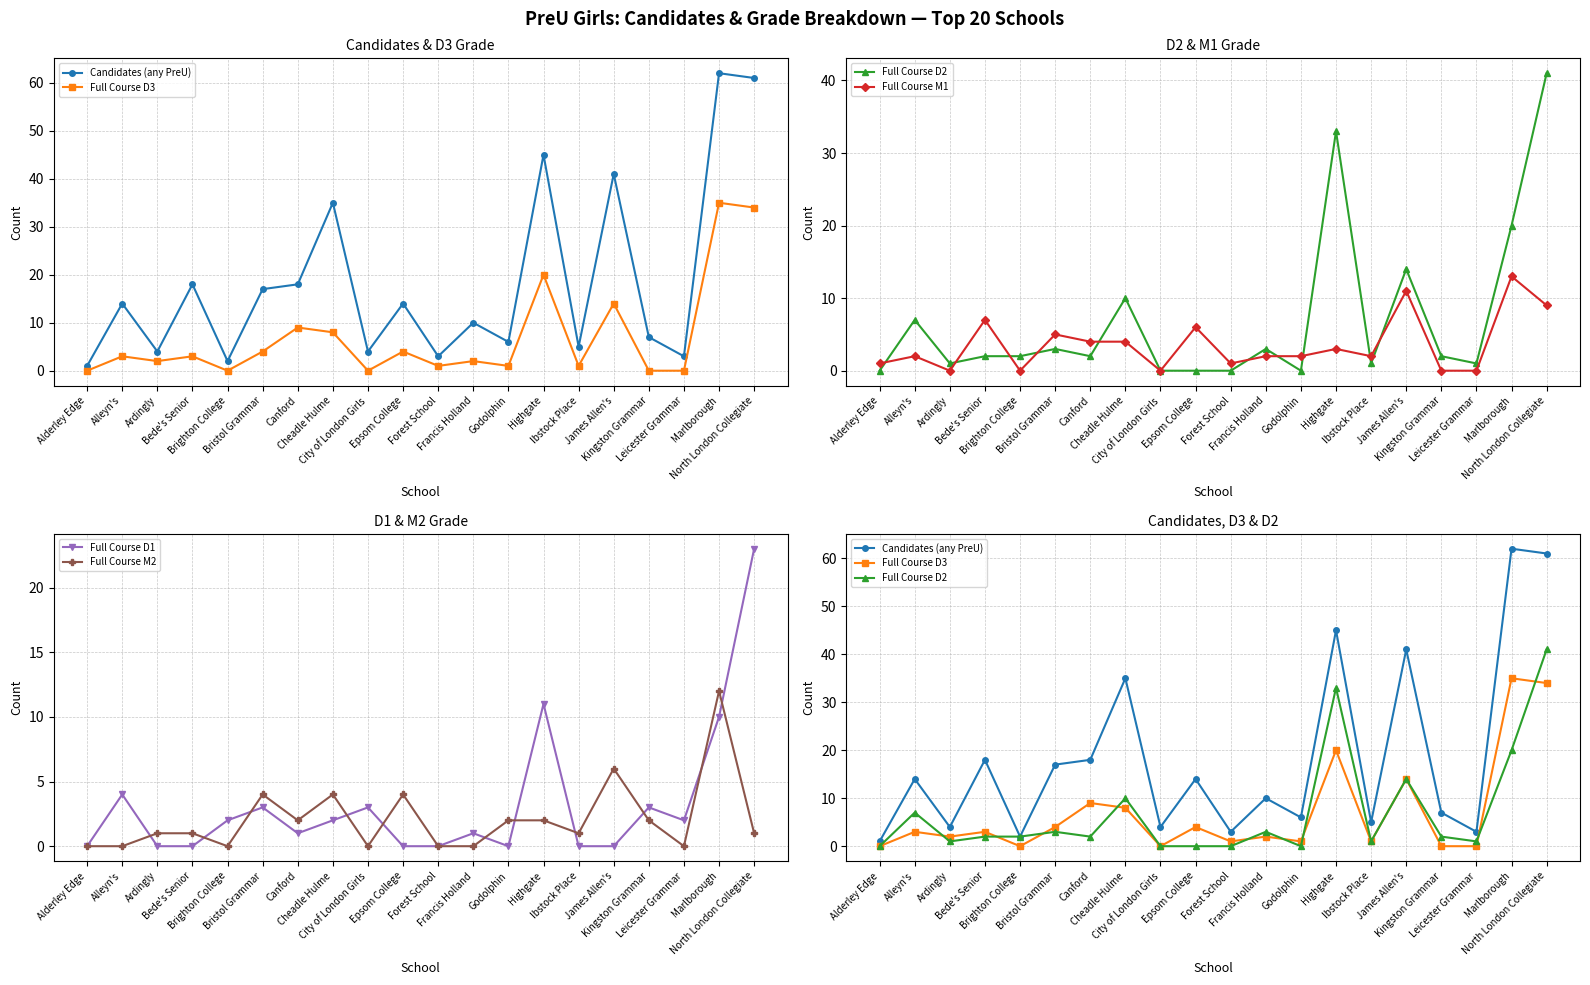

Is it true that Candidates (any PreU) equals 18 at Bede's Senior?

True